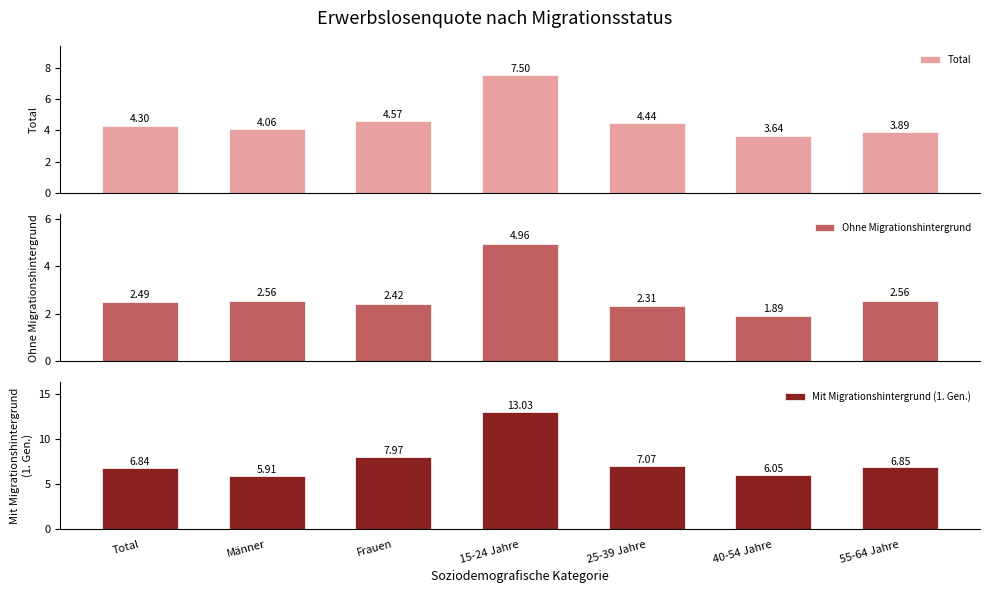

Reading left to right, transcribe all the data shown in this chart.

Total: 4.3	4.1	4.6	7.5	4.4	3.6	3.9
Ohne Migrationshintergrund: 2.5	2.6	2.4	5.0	2.3	1.9	2.6
Mit Migrationshintergrund (1. Gen.): 6.8	5.9	8.0	13.0	7.1	6.0	6.8